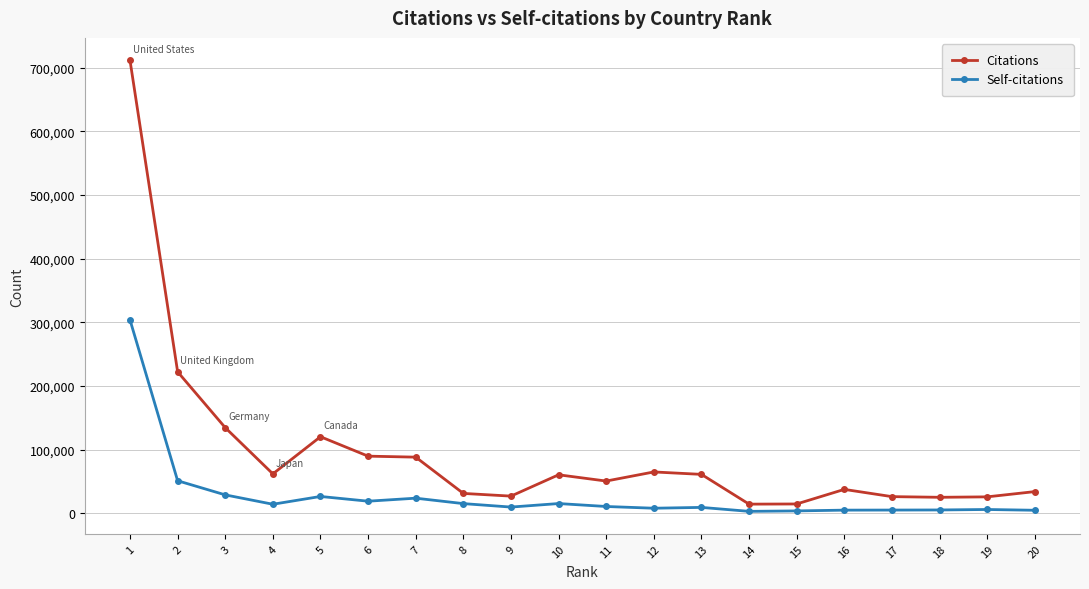

True or false: Citations and Self-citations intersect in this chart.

False